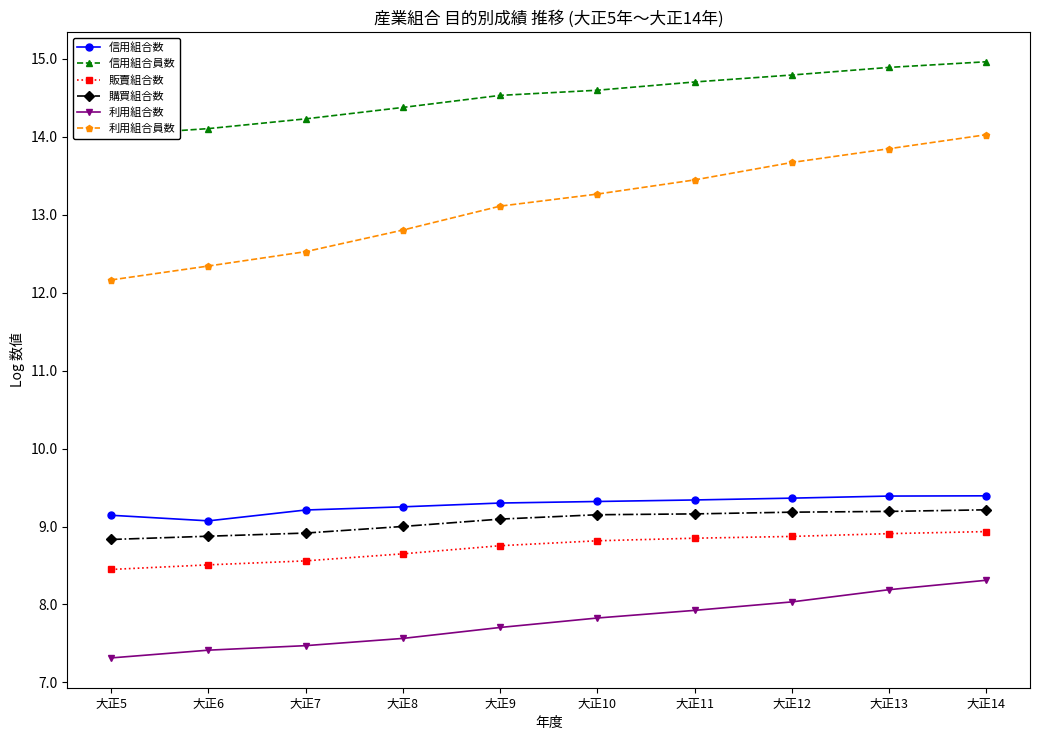

Reading left to right, extract all data points from this chart.

信用組合数: 大正5=9.1	大正6=9.1	大正7=9.2	大正8=9.3	大正9=9.3	大正10=9.3	大正11=9.3	大正12=9.4	大正13=9.4	大正14=9.4
信用組合員数: 大正5=14.0	大正6=14.1	大正7=14.2	大正8=14.4	大正9=14.5	大正10=14.6	大正11=14.7	大正12=14.8	大正13=14.9	大正14=15.0
販賣組合数: 大正5=8.4	大正6=8.5	大正7=8.6	大正8=8.6	大正9=8.8	大正10=8.8	大正11=8.9	大正12=8.9	大正13=8.9	大正14=8.9
購買組合数: 大正5=8.8	大正6=8.9	大正7=8.9	大正8=9.0	大正9=9.1	大正10=9.2	大正11=9.2	大正12=9.2	大正13=9.2	大正14=9.2
利用組合数: 大正5=7.3	大正6=7.4	大正7=7.5	大正8=7.6	大正9=7.7	大正10=7.8	大正11=7.9	大正12=8.0	大正13=8.2	大正14=8.3
利用組合員数: 大正5=12.2	大正6=12.3	大正7=12.5	大正8=12.8	大正9=13.1	大正10=13.3	大正11=13.4	大正12=13.7	大正13=13.8	大正14=14.0